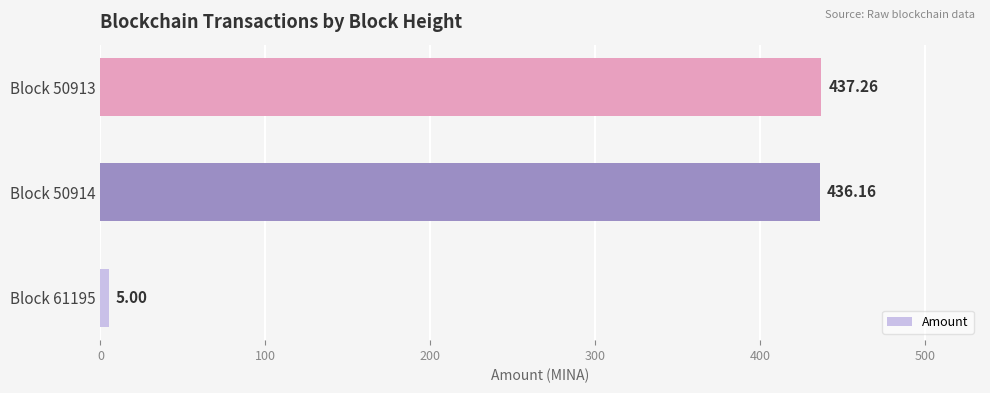

What is the average value?

292.8